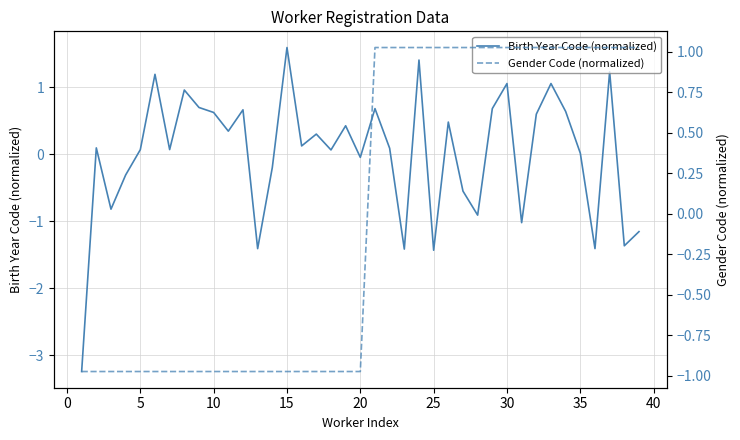

Does the chart display data point markers on the line(s)?

No